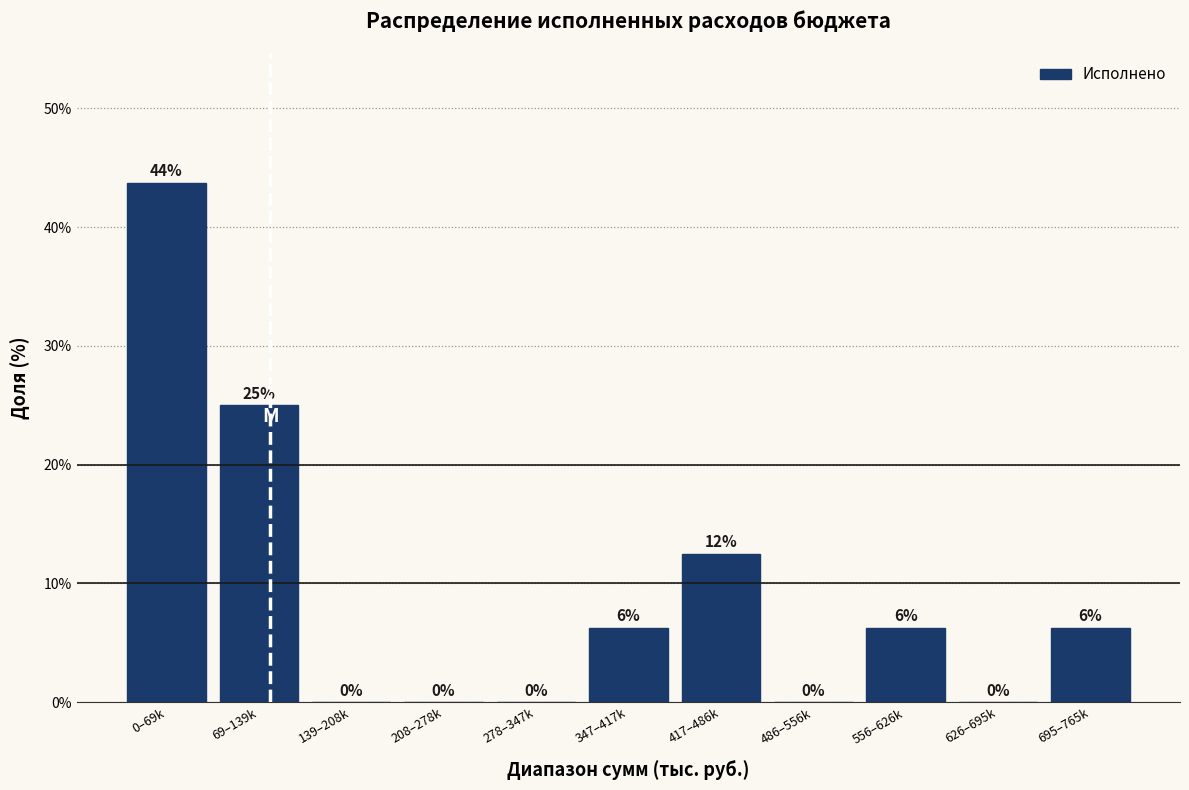

The chart shows a value of 29.8 at 626–695k. True or false?

False